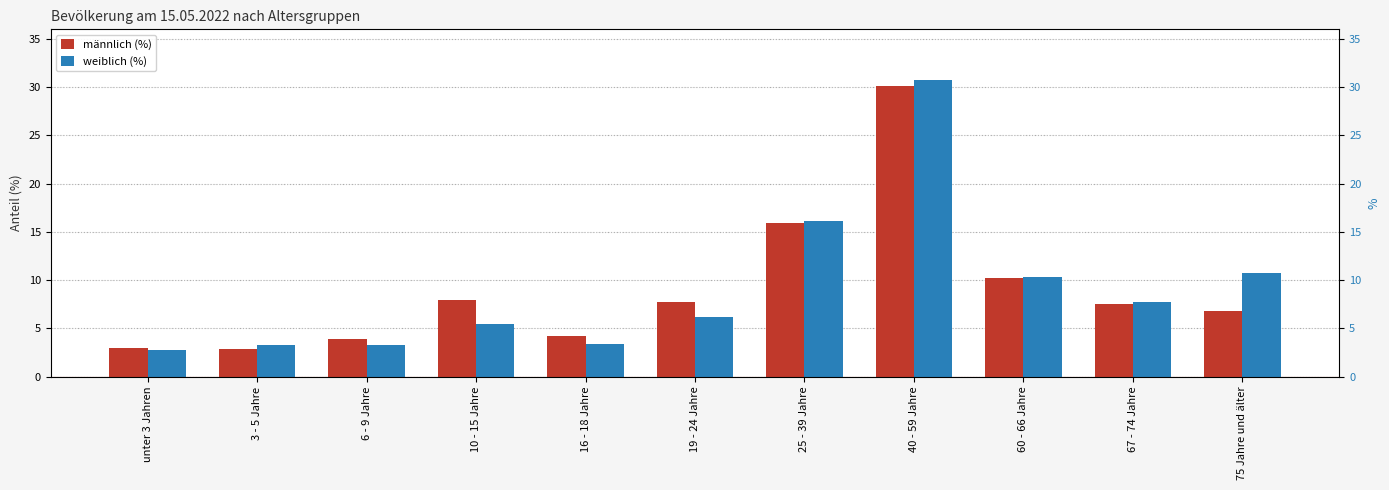

What is the spread (max minus min) of values at 19 - 24 Jahre?

1.5